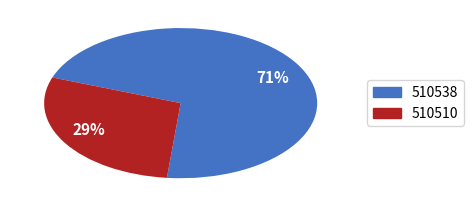

Is there a majority slice in this chart?

Yes